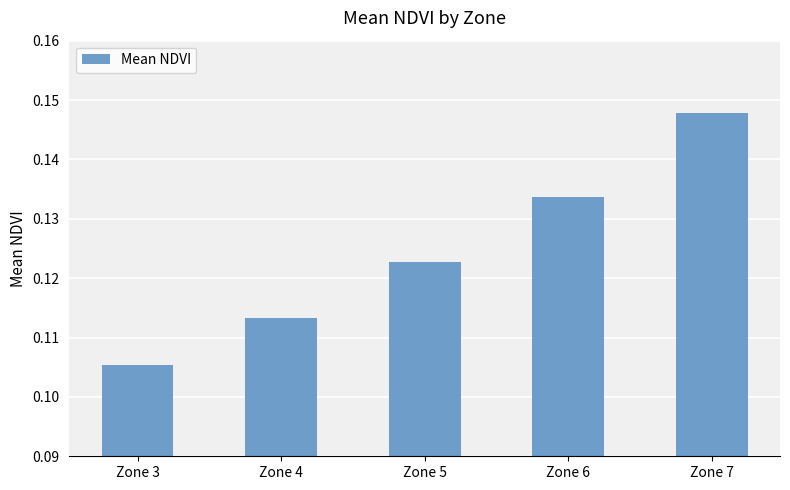

The chart shows a value of 0.0 at Zone 3. True or false?

False